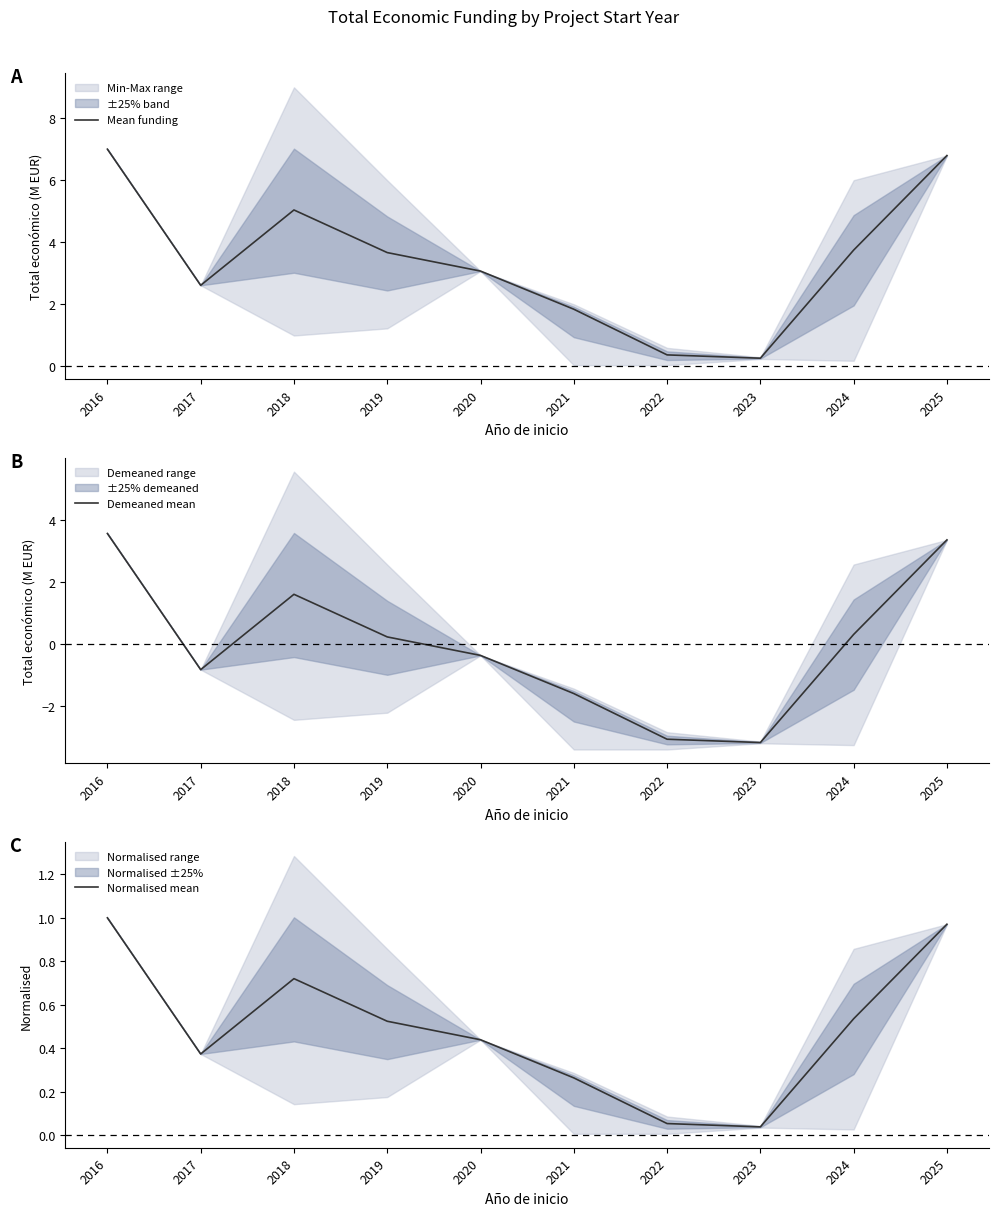

True or false: Demeaned mean has a value of -0.8 at 2017.

True